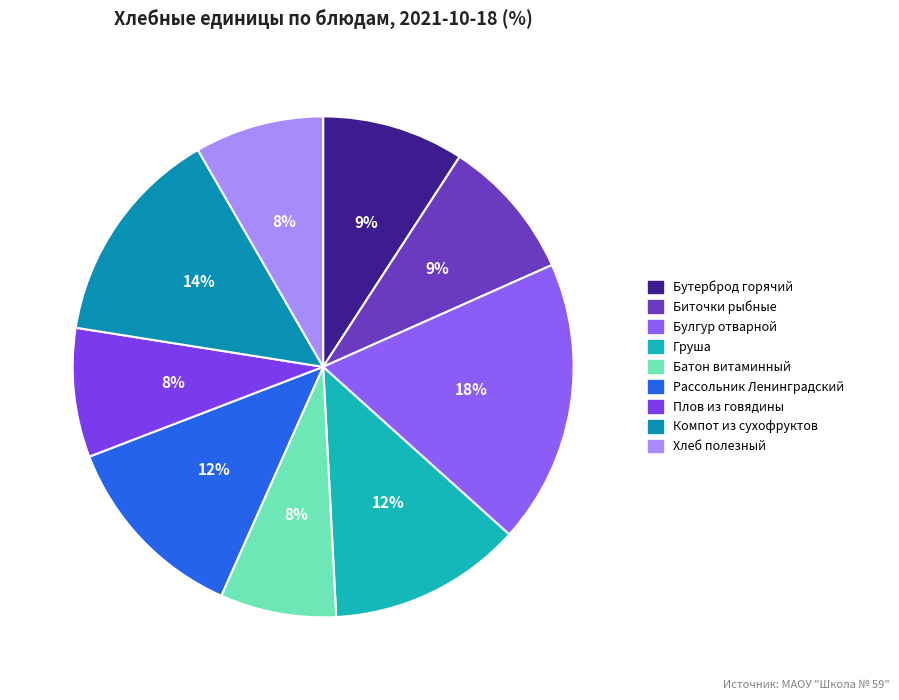

Between Булгур отварной and Батон витаминный, which is larger?

Булгур отварной